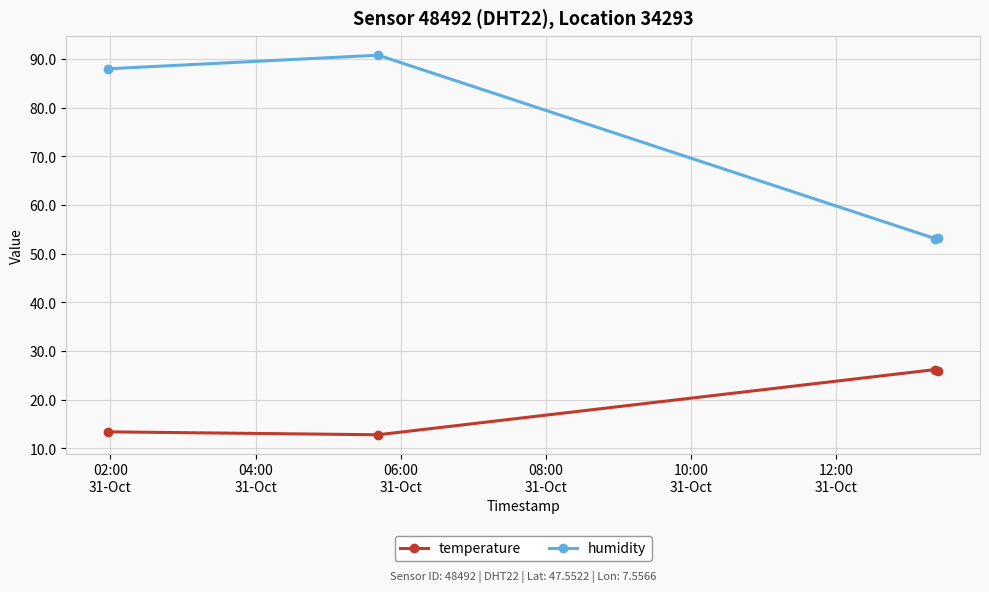

At how many categories does at least one series exceed 83?

2